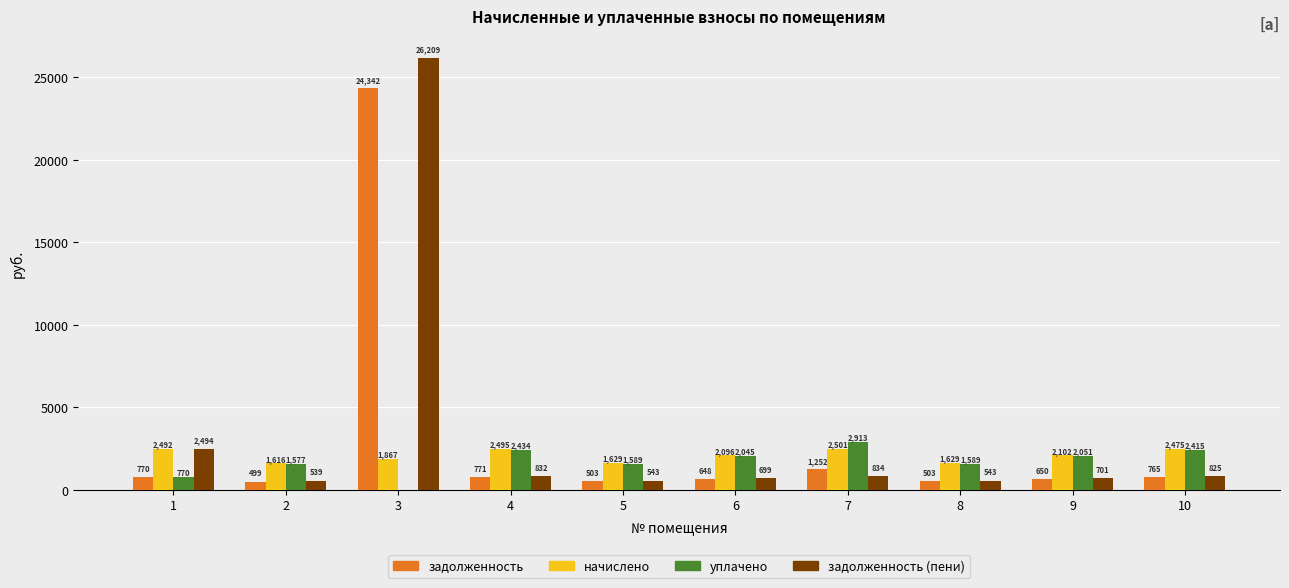

Which series has the widest spread of values?

задолженность (пени)